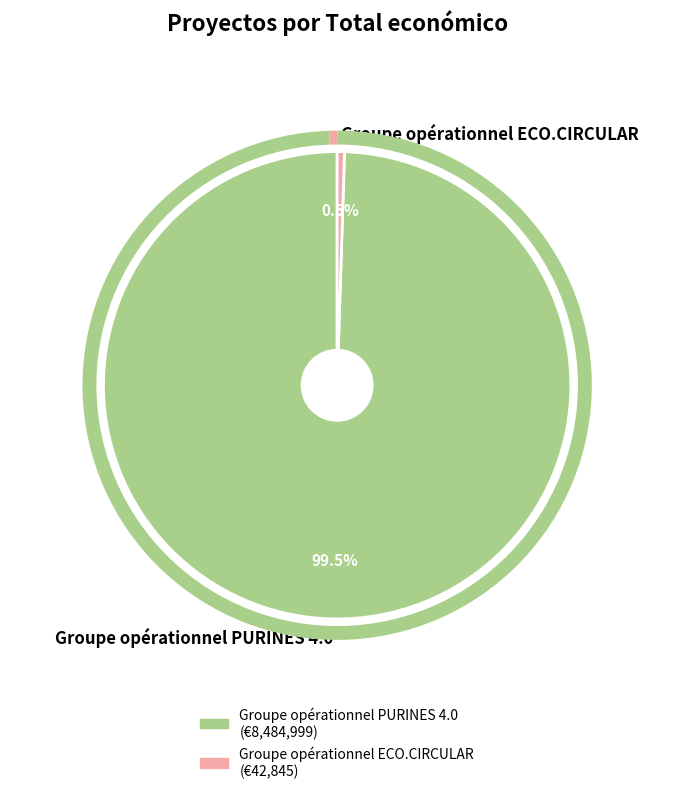

Rank the categories by value from highest to lowest.

Groupe opérationnel PURINES 4.0, Groupe opérationnel ECO.CIRCULAR